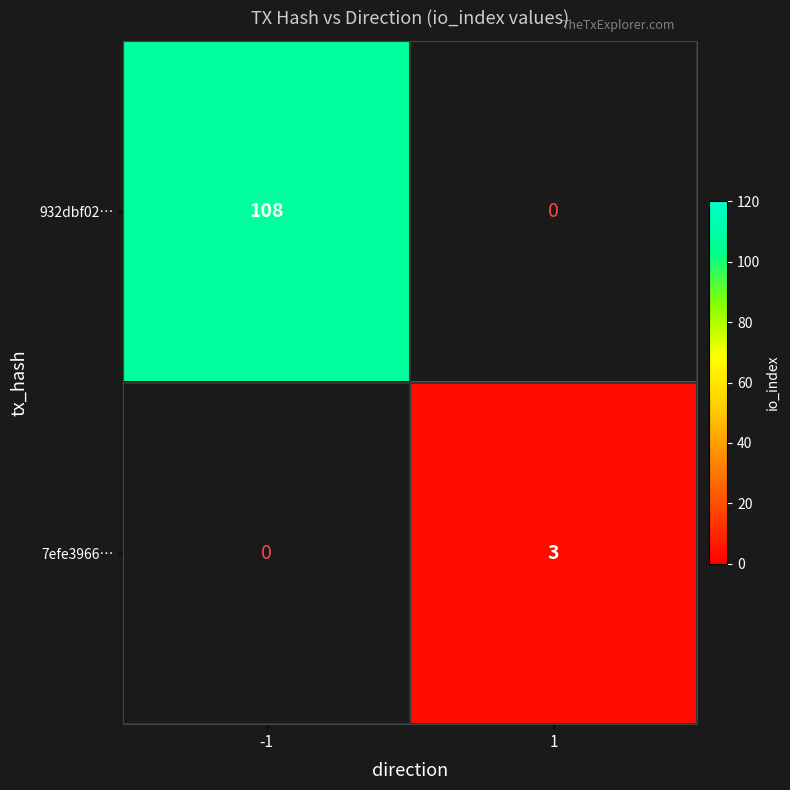

Between direction and io_index, which series saw the biggest shift?

932dbf02a575368fa06cdacd180621d68243efc